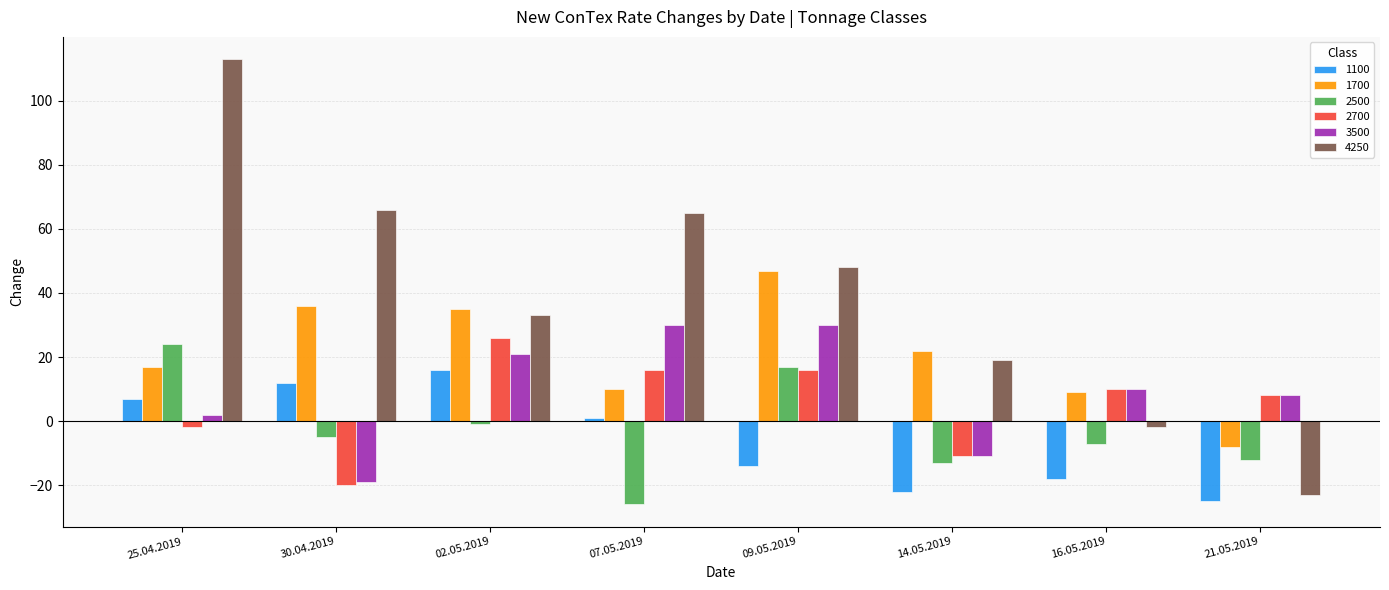

Which series has the widest spread of values?

4250